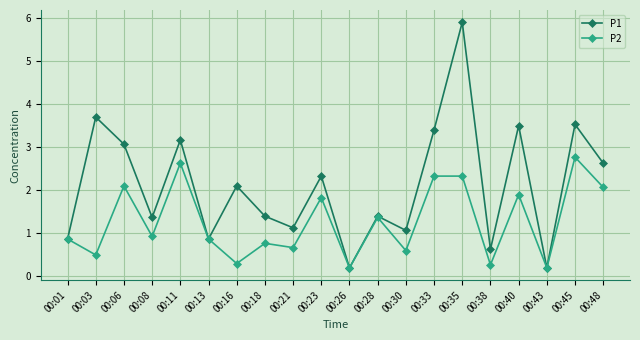

What is the difference between the highest and lowest values at 00:45?

0.8